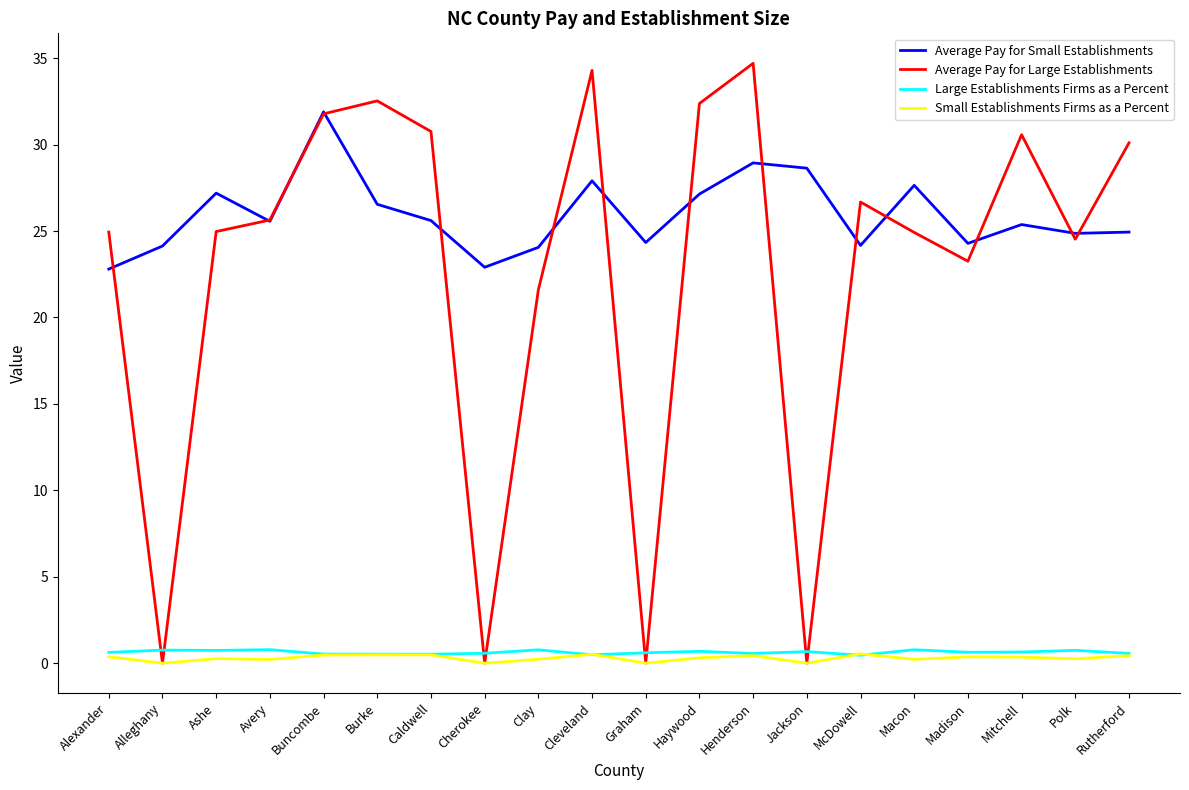

What is the difference between the Large Establishments Firms as a Percent values at Jackson and Cherokee?

0.1